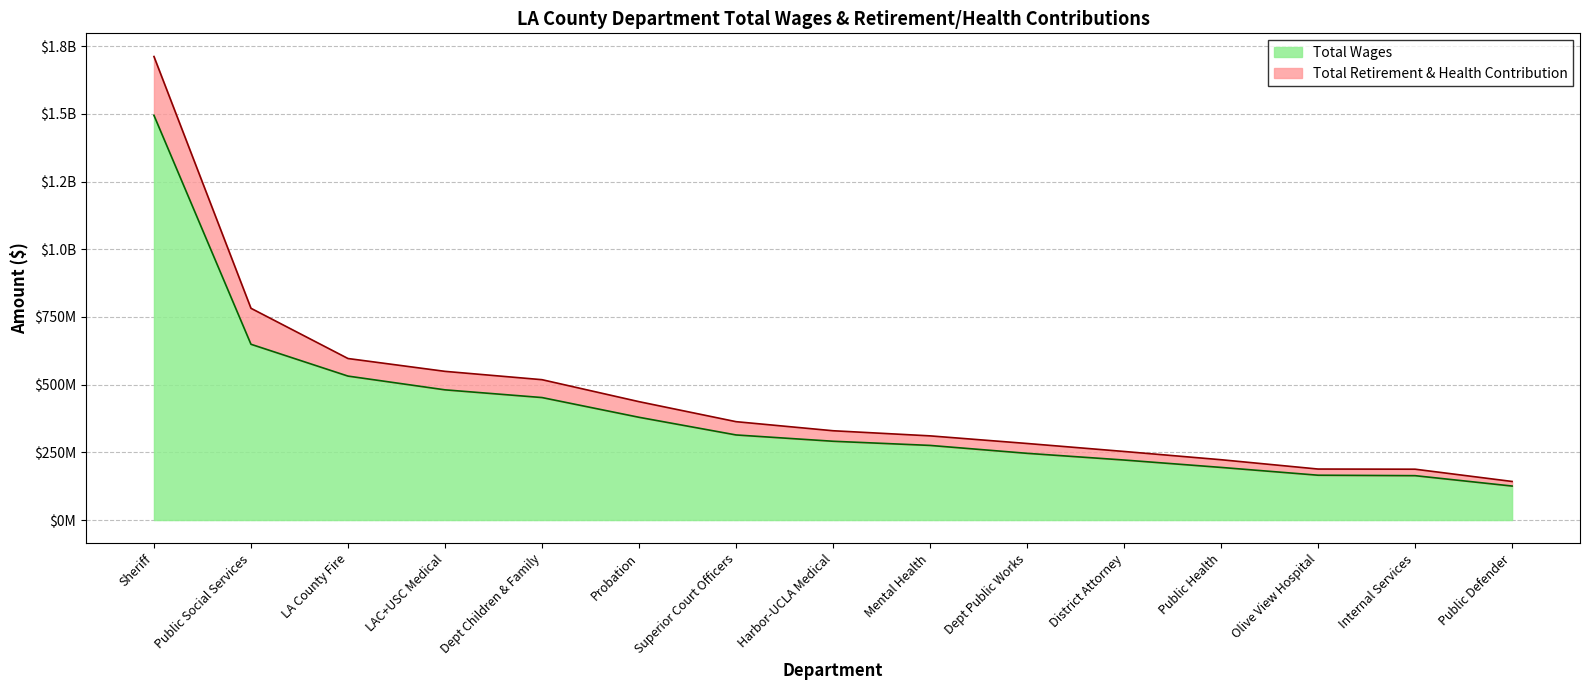

Does the chart have visible grid lines?

Yes